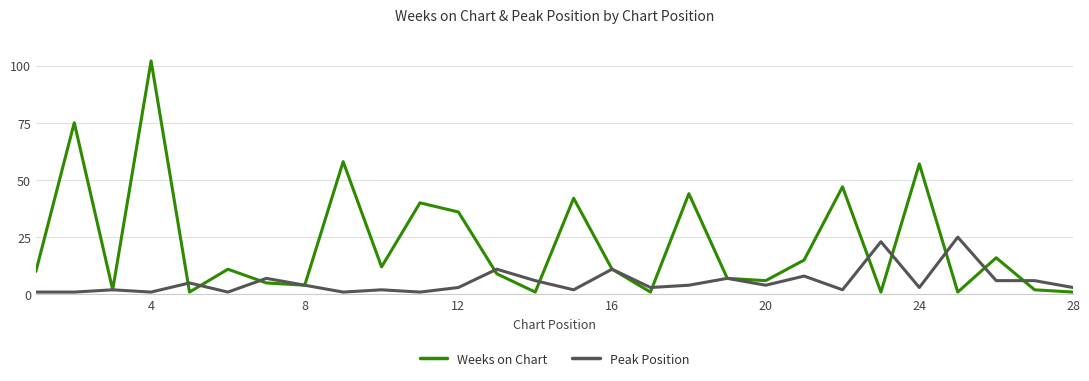

Which series has the largest total across all categories?

Weeks on Chart